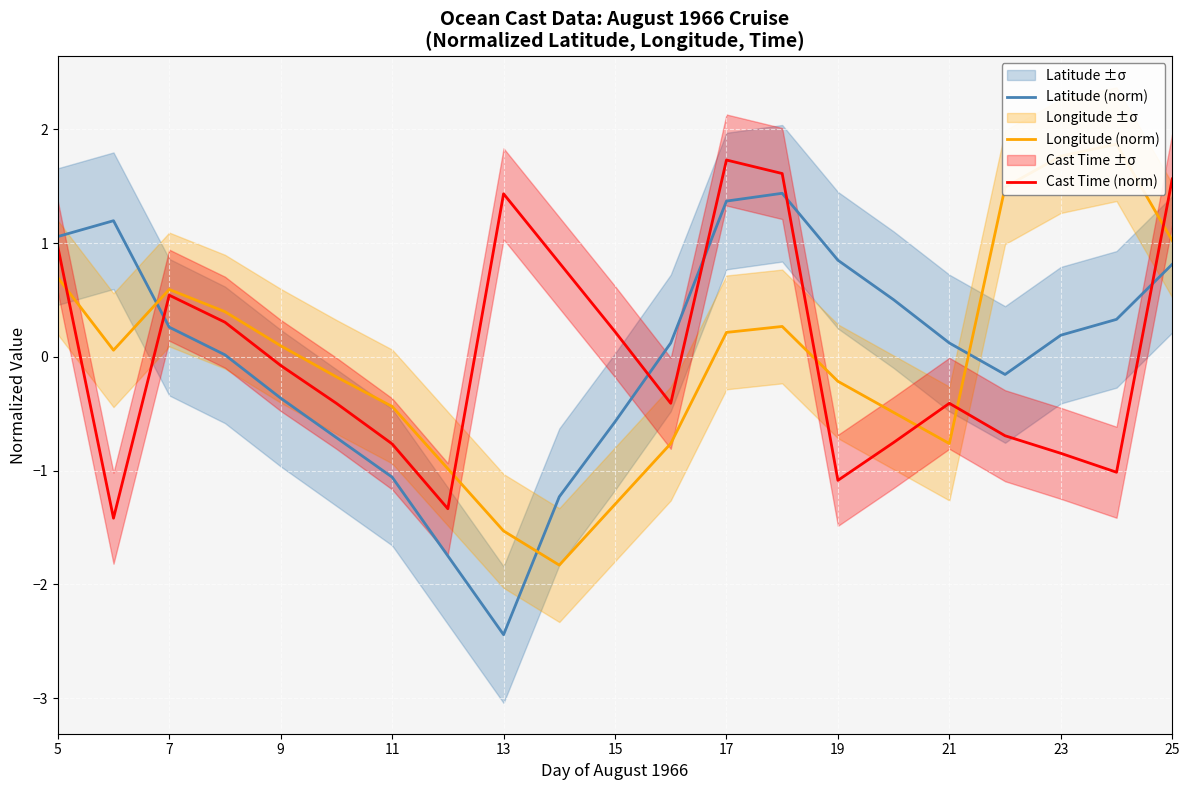

What value does the Latitude (norm) series have at 15?

-0.6